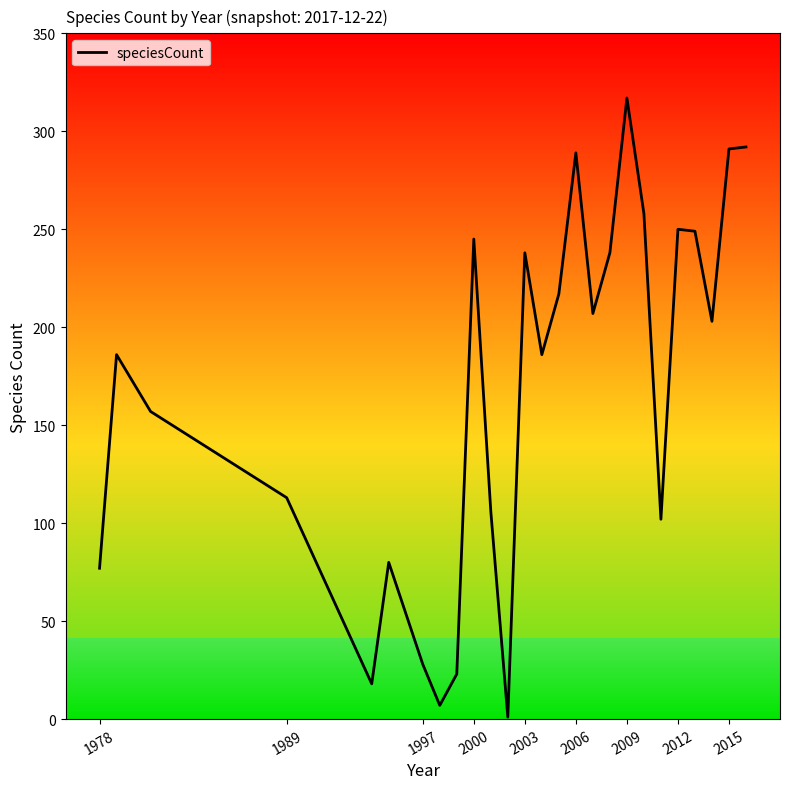

What is the maximum value for speciesCount?

317